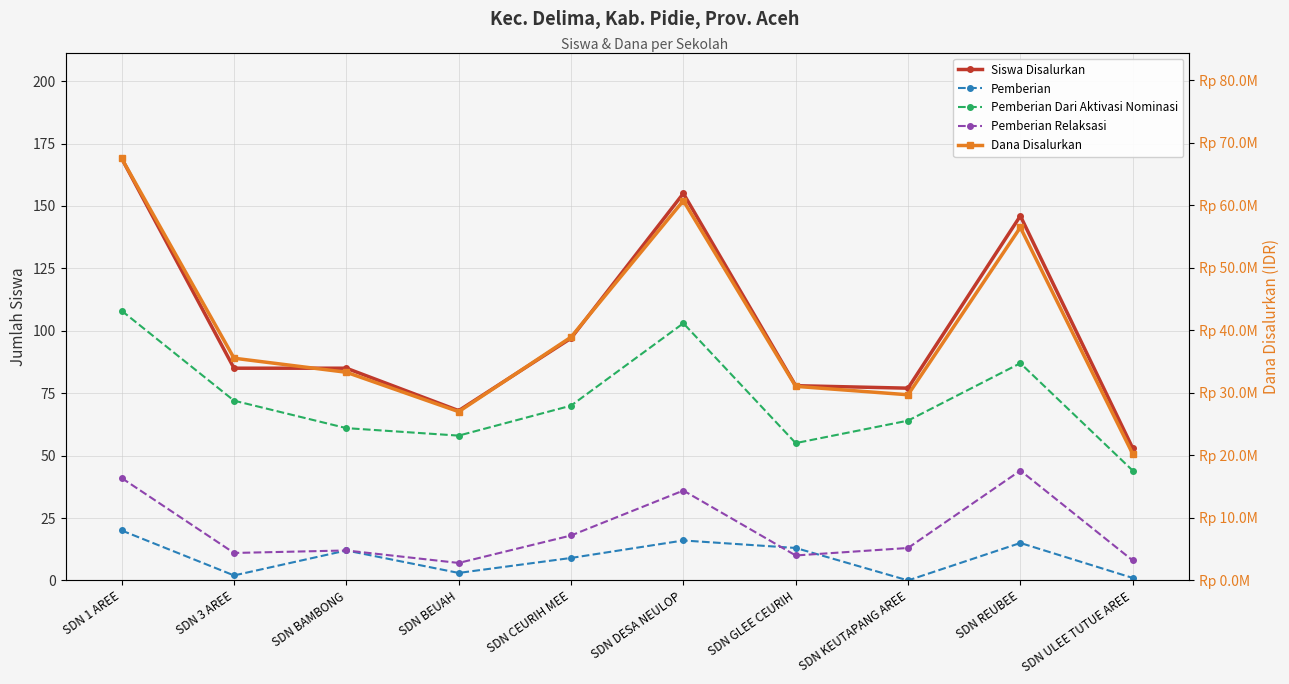

Rank the series by their maximum value, from lowest to highest.

Pemberian, Pemberian Relaksasi, Pemberian Dari Aktivasi Nominasi, Siswa Disalurkan, Dana Disalurkan